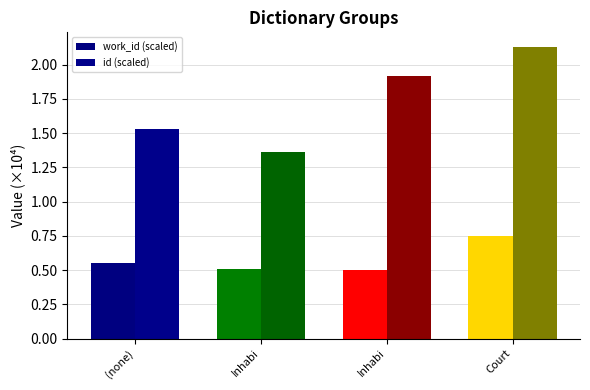

At which label is work_id (scaled) closest to 0?

Inhabi